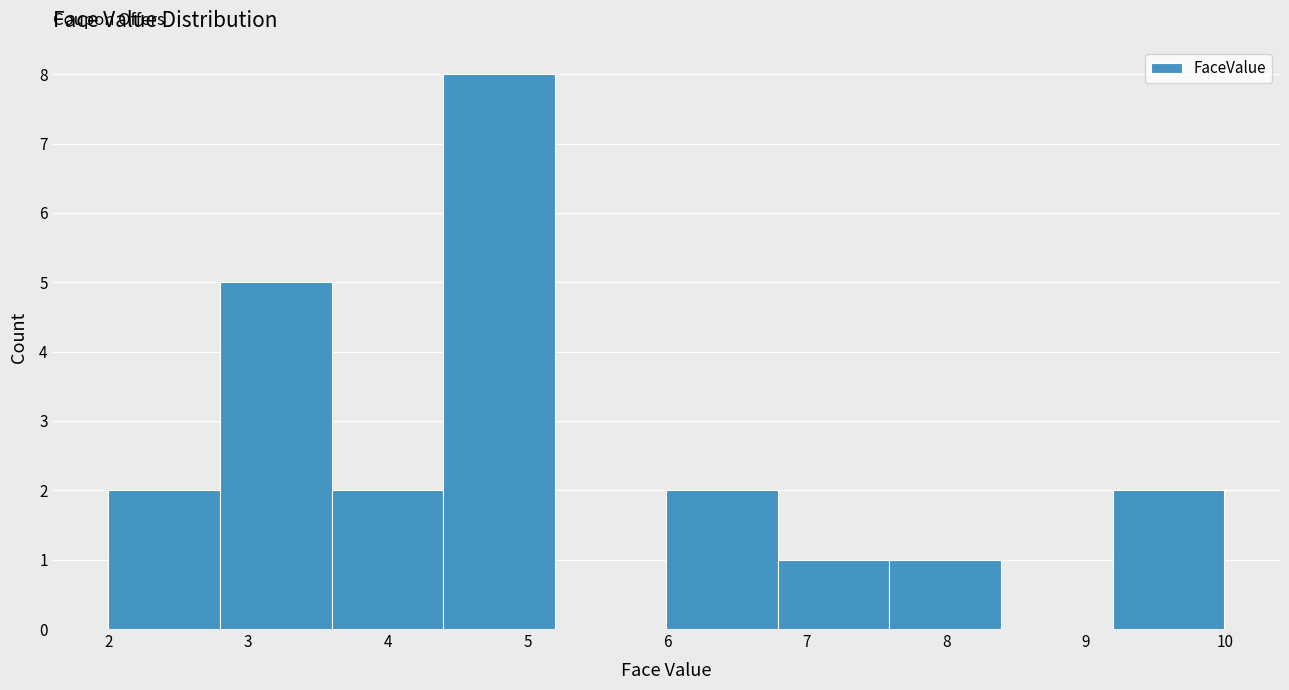

Reading left to right, list every bar in this chart as the range it spans on the x-axis followed by its height. Neither the bar edges nor the heights are printed on the chart, so give them approximately, as read against the axes.

2.0 to 2.8: 2
2.8 to 3.6: 5
3.6 to 4.4: 2
4.4 to 5.2: 8
5.2 to 6.0: 0
6.0 to 6.8: 2
6.8 to 7.6: 1
7.6 to 8.4: 1
8.4 to 9.2: 0
9.2 to 10.0: 2